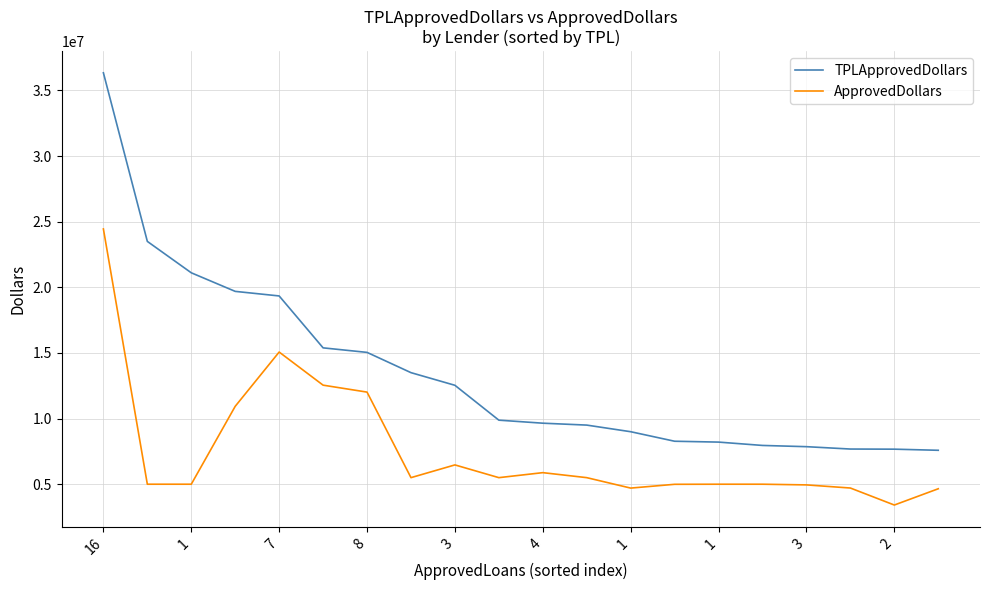

Is this an area chart (filled region under the line)?

No